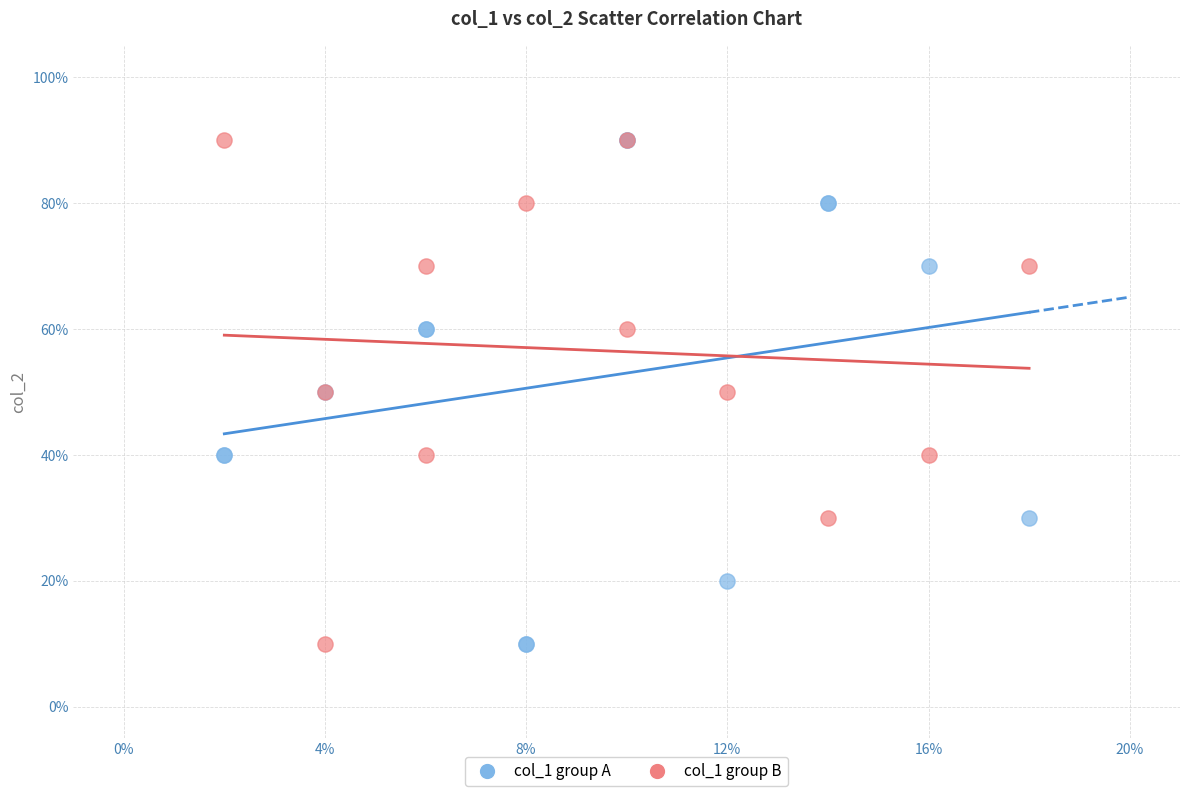

What are all the series names shown in the legend?

col_1 group A, col_1 group B